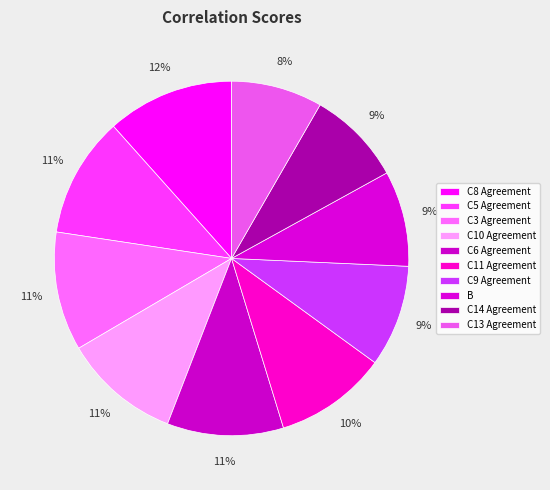

To the nearest percent, what portion does C14 Agreement represent?

9%